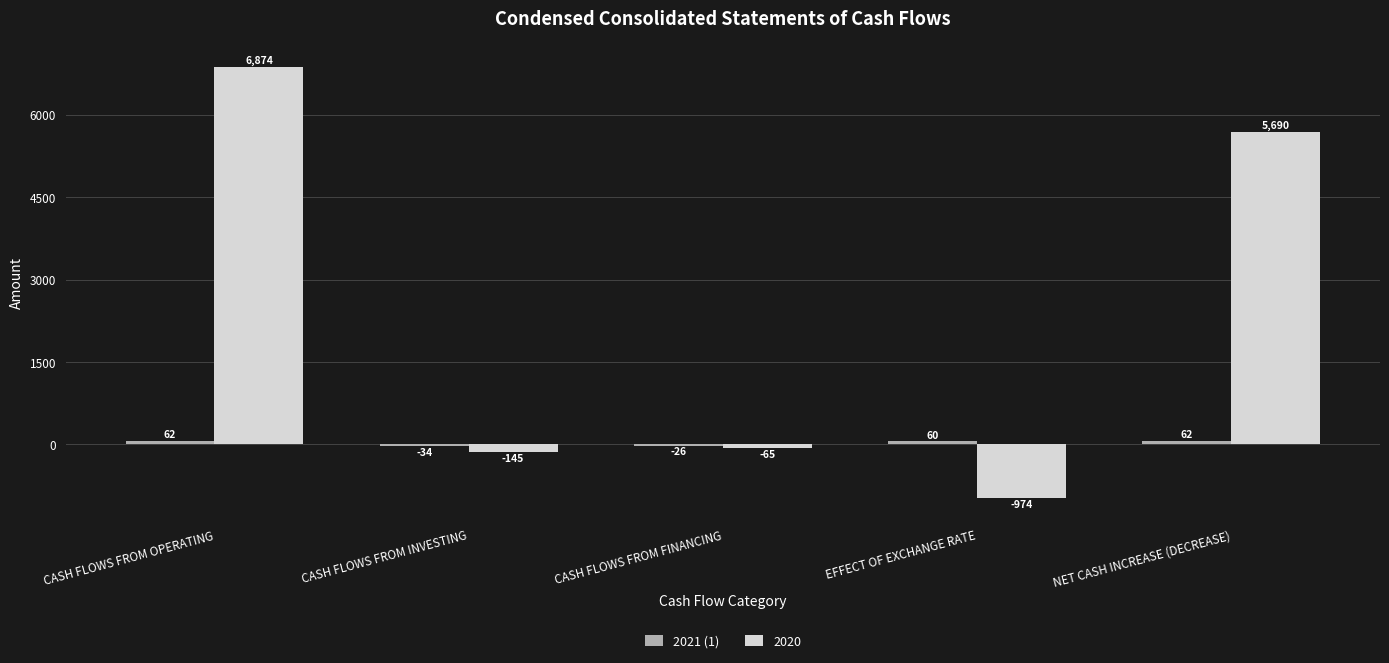

What is the difference between the highest and lowest values at CASH FLOWS FROM FINANCING?

39